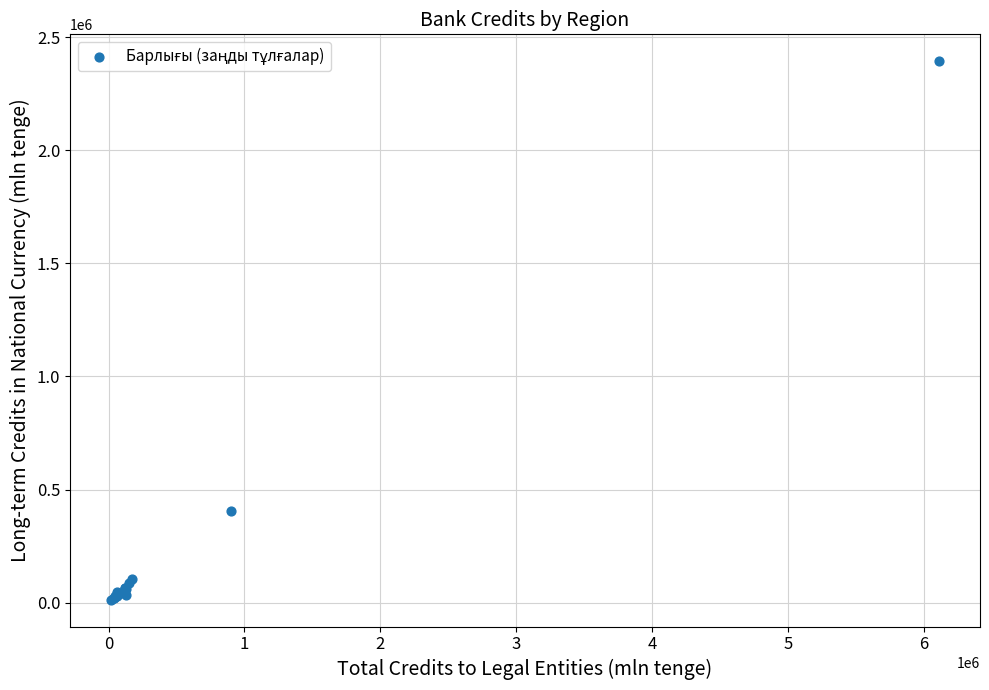

What Y value in the scatter plot is closest to 1203489?

404587.0